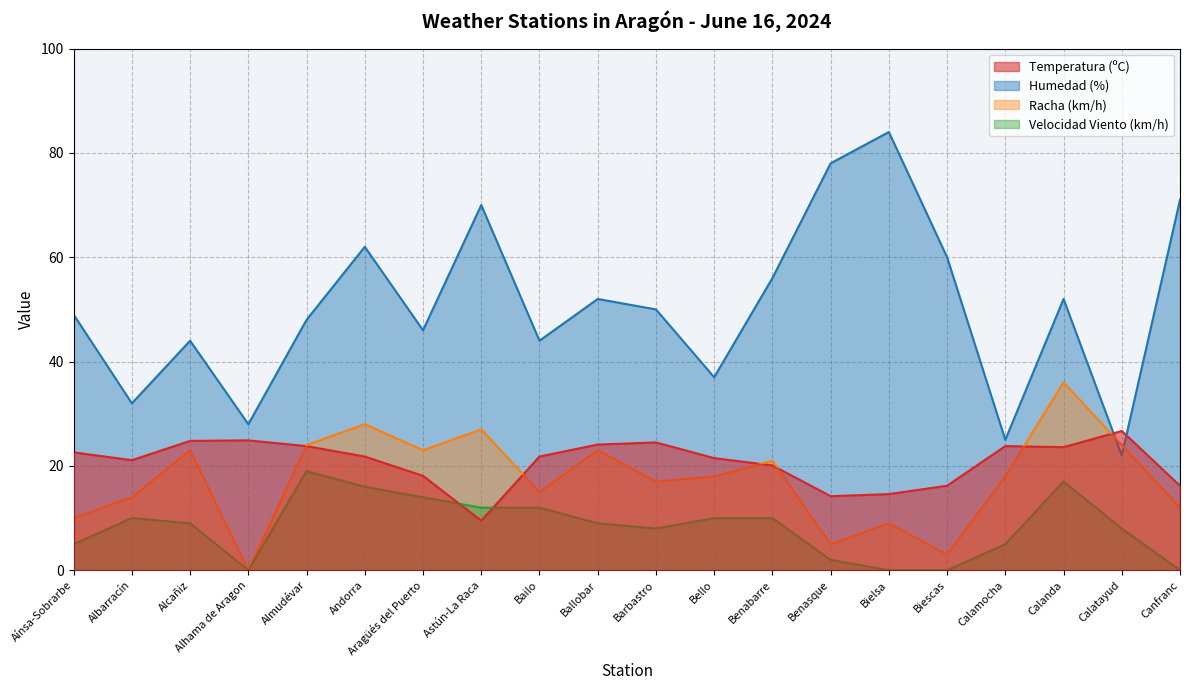

What is the difference between the second highest and minimum values in the temperatura series?

15.4